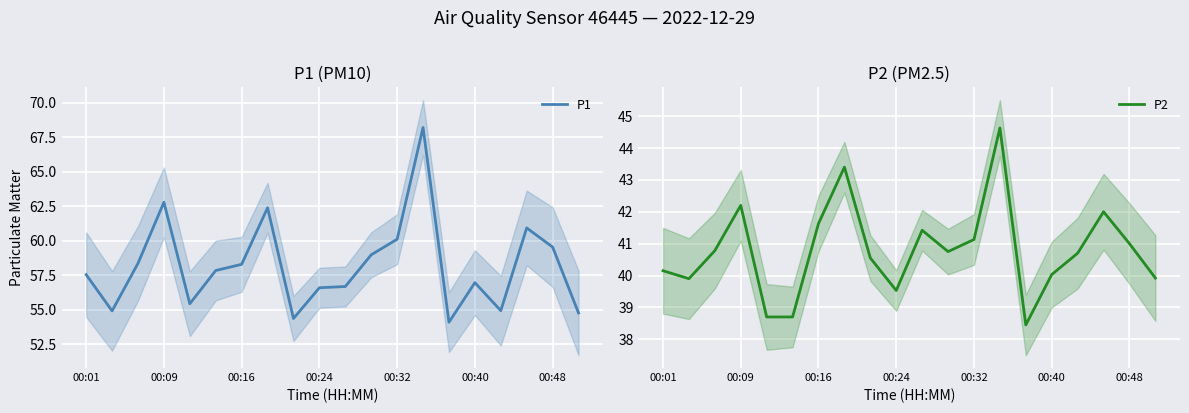

True or false: P1 and P2 cross at least once.

False